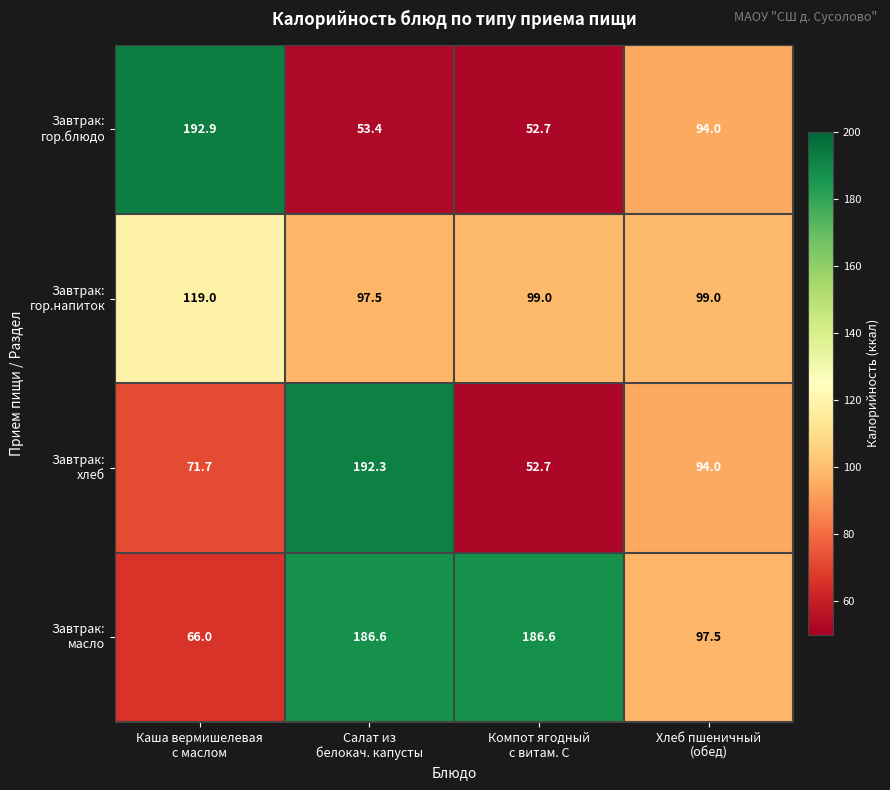

What is the greatest value displayed?

192.9